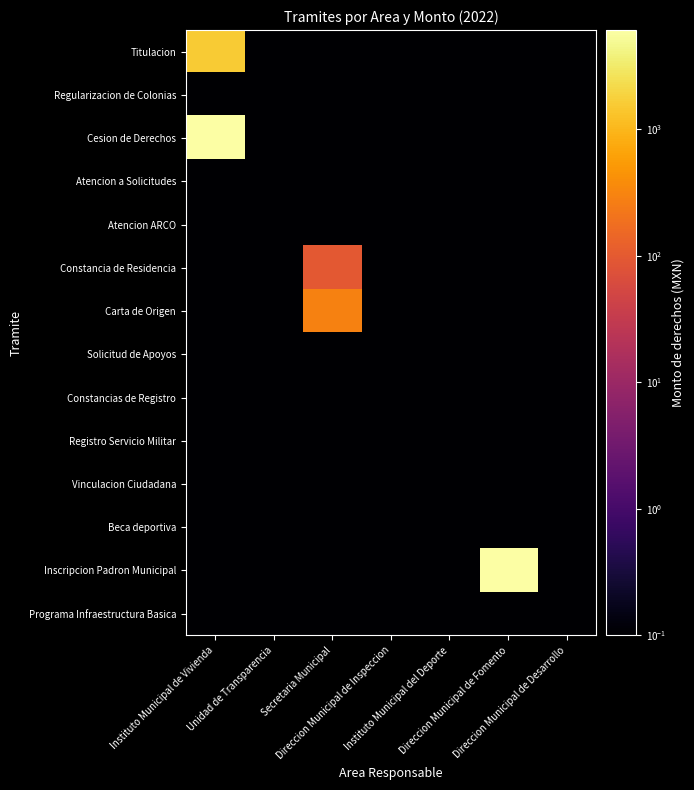

At which category does the chart reach its peak across all series?

Instituto Municipal de Vivienda